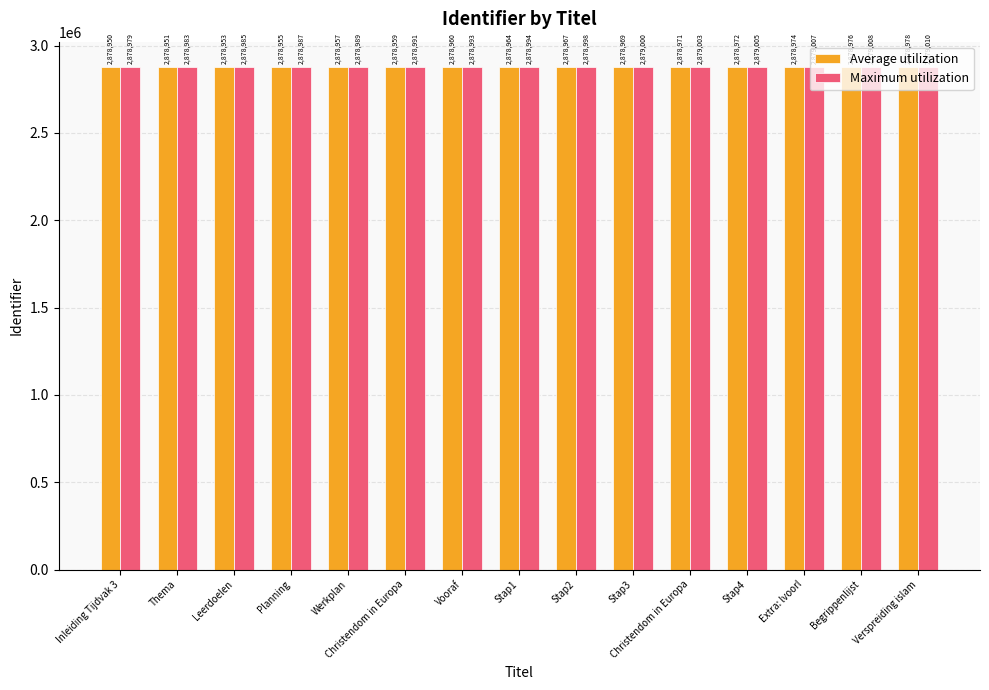

How many values in the Average utilization series are below 2878964?

7